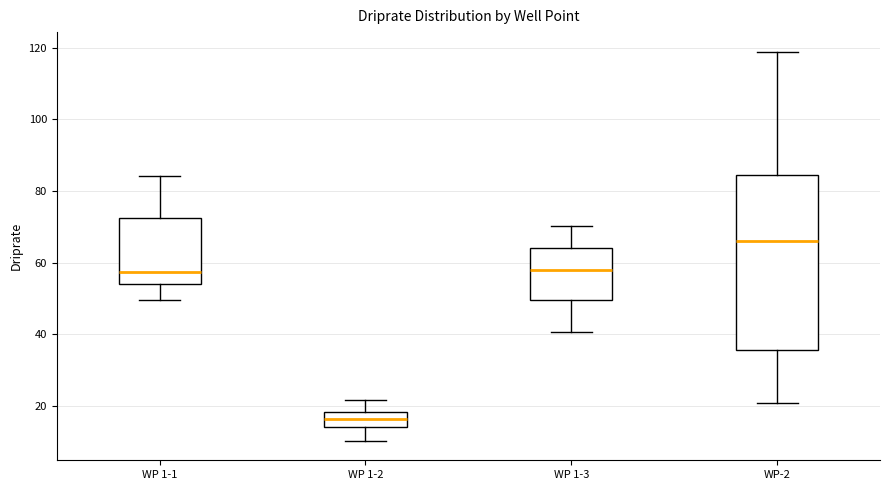

Where is the lower edge of the box for WP 1-2 on the y-axis? The values are not printed on the chart, so give them approximately, as read against the axis.

14